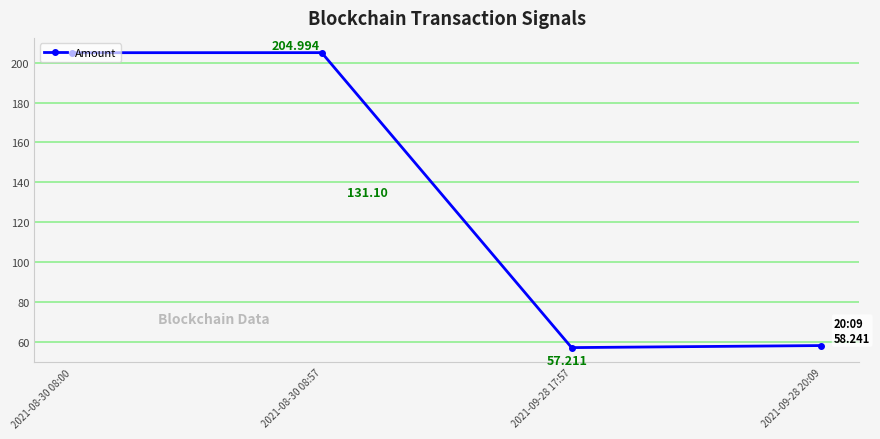

What is the ratio of the value at 2021-09-28 20:09 to the value at 2021-08-30 08:57?

0.3